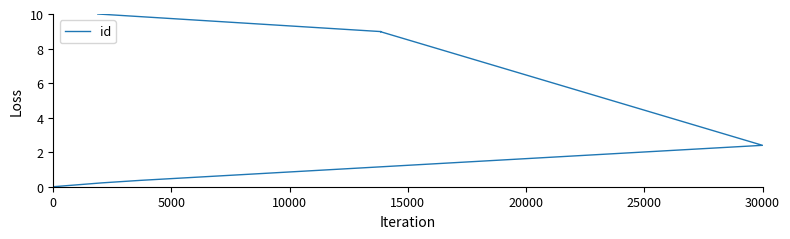

Reading left to right, list all the values displayed in this chart.

0.0	0.2	0.4	2.4	9.0	9.0	10.0